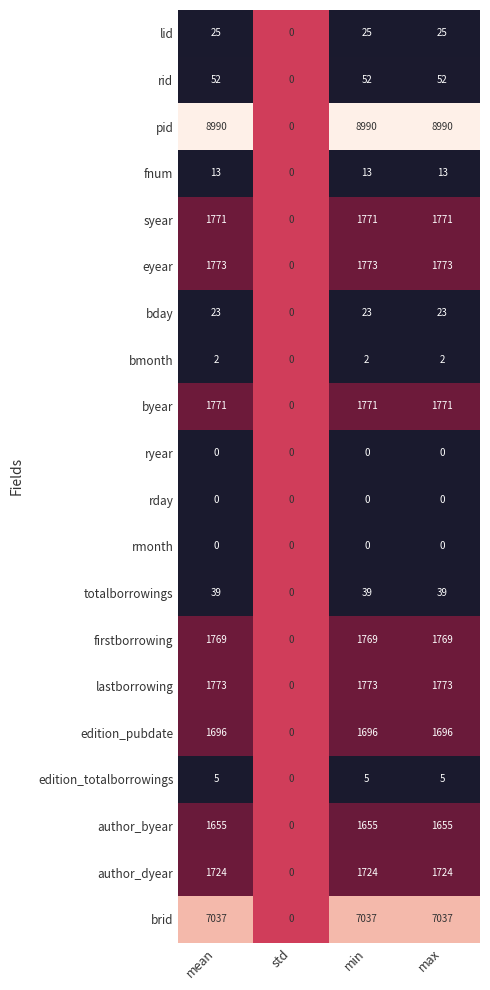

What is the highest value of the firstborrowing series?

1769